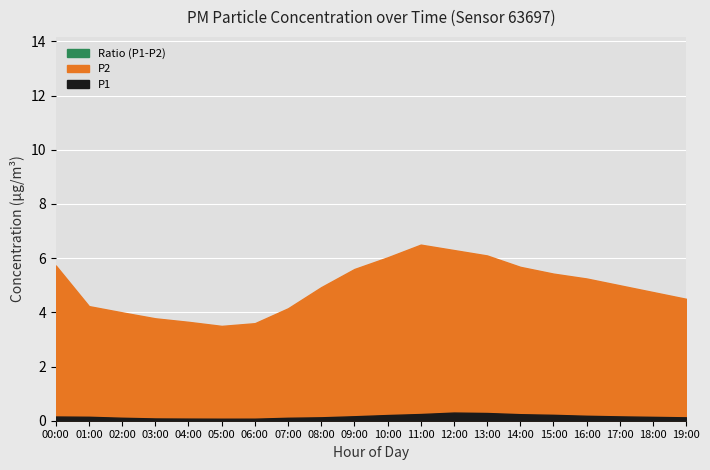

True or false: P2 and P1 cross at least once.

False